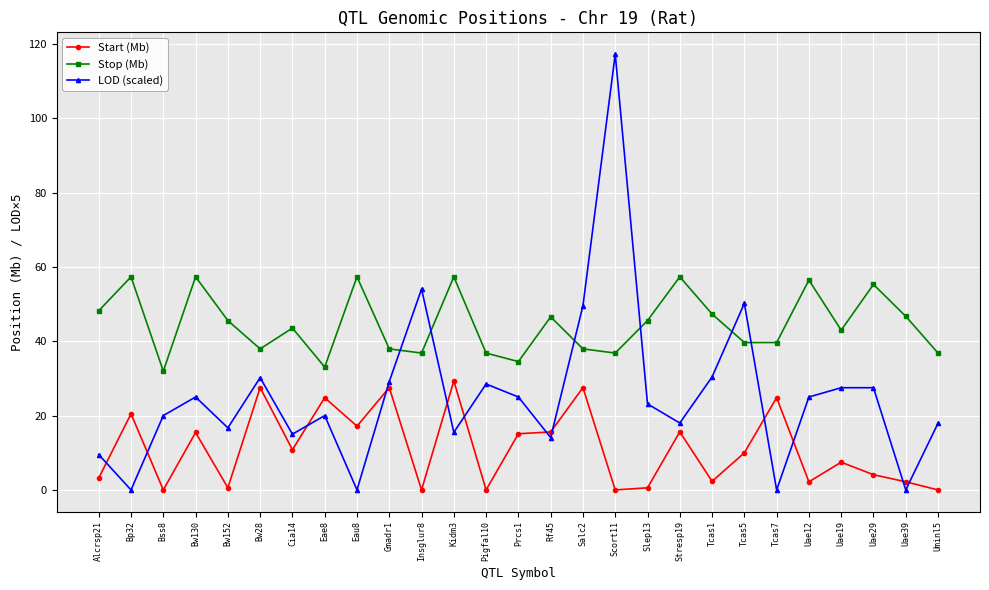

What is the approximate value of LOD (scaled) at Alcrsp21?

9.5